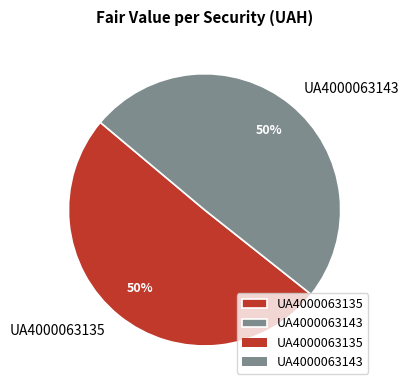

To the nearest percent, what is the combined percentage of UA4000063143 and UA4000063135?

100%